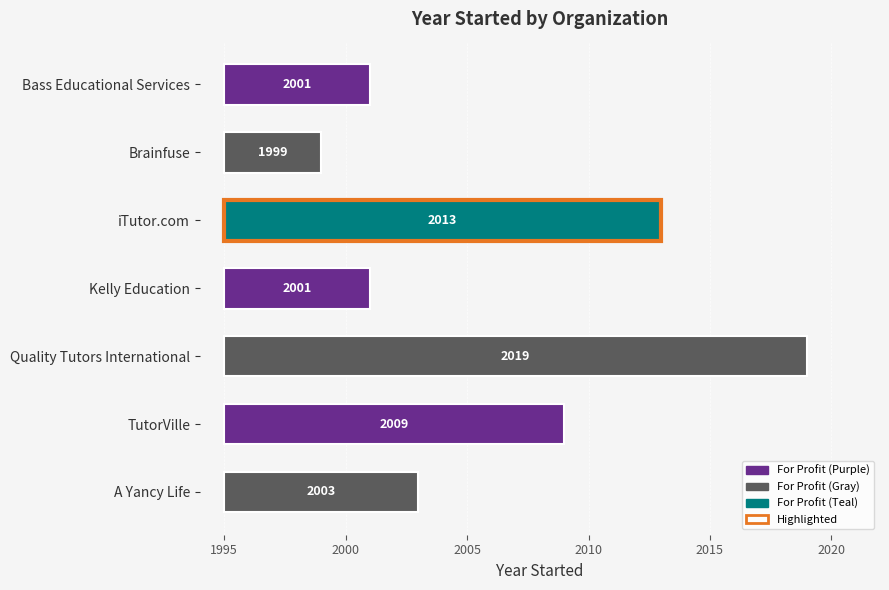

Read the value at iTutor.com, to the nearest 5.

20